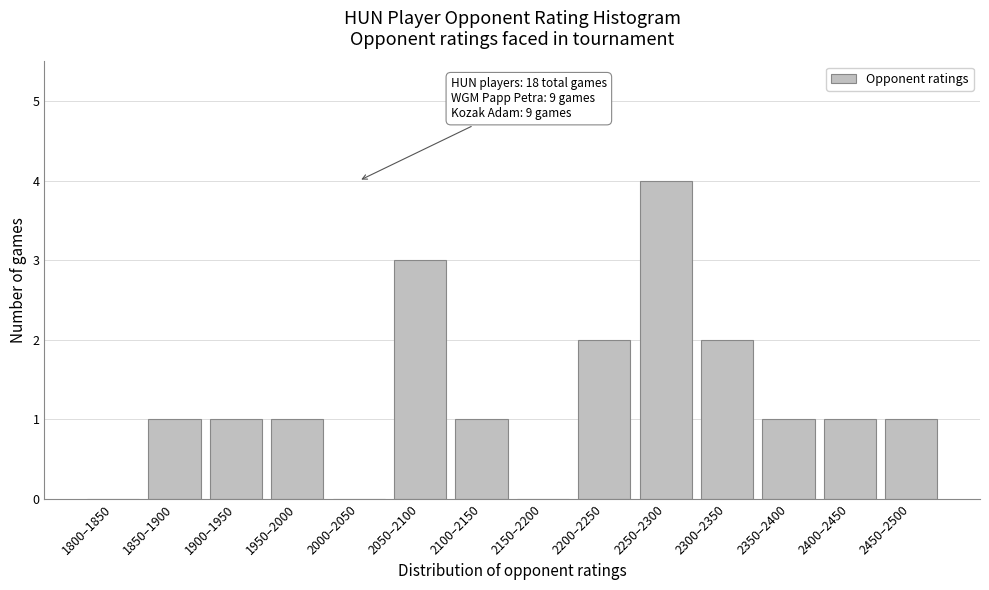

Reading right to left, extract all data points from this chart.

2450–2500=1	2400–2450=1	2350–2400=1	2300–2350=2	2250–2300=4	2200–2250=2	2150–2200=0	2100–2150=1	2050–2100=3	2000–2050=0	1950–2000=1	1900–1950=1	1850–1900=1	1800–1850=0